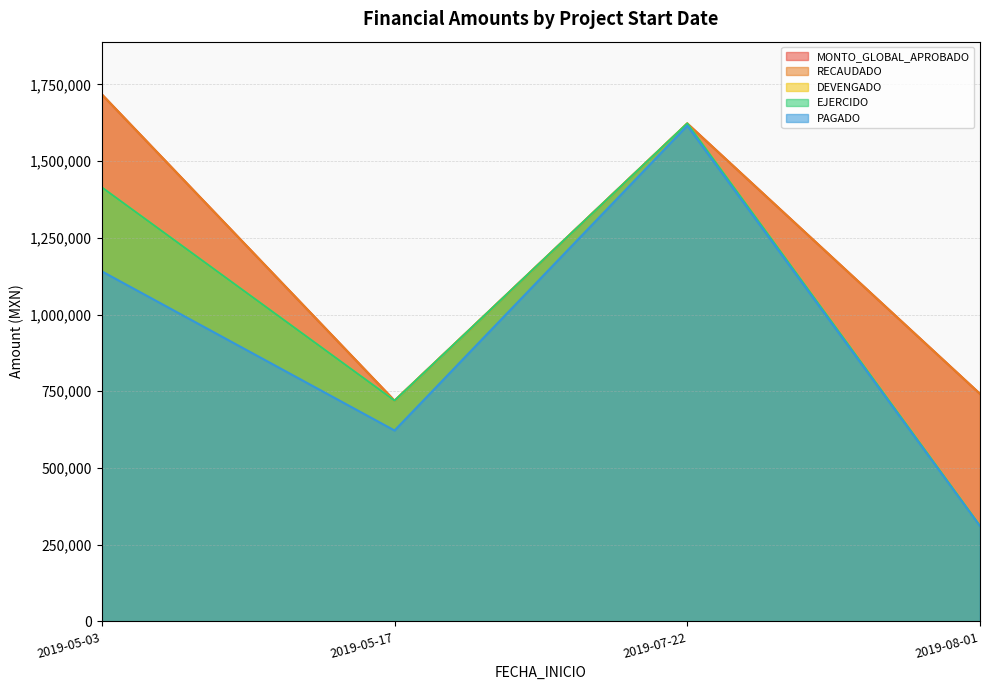

Which series has the largest total across all categories?

MONTO_GLOBAL_APROBADO